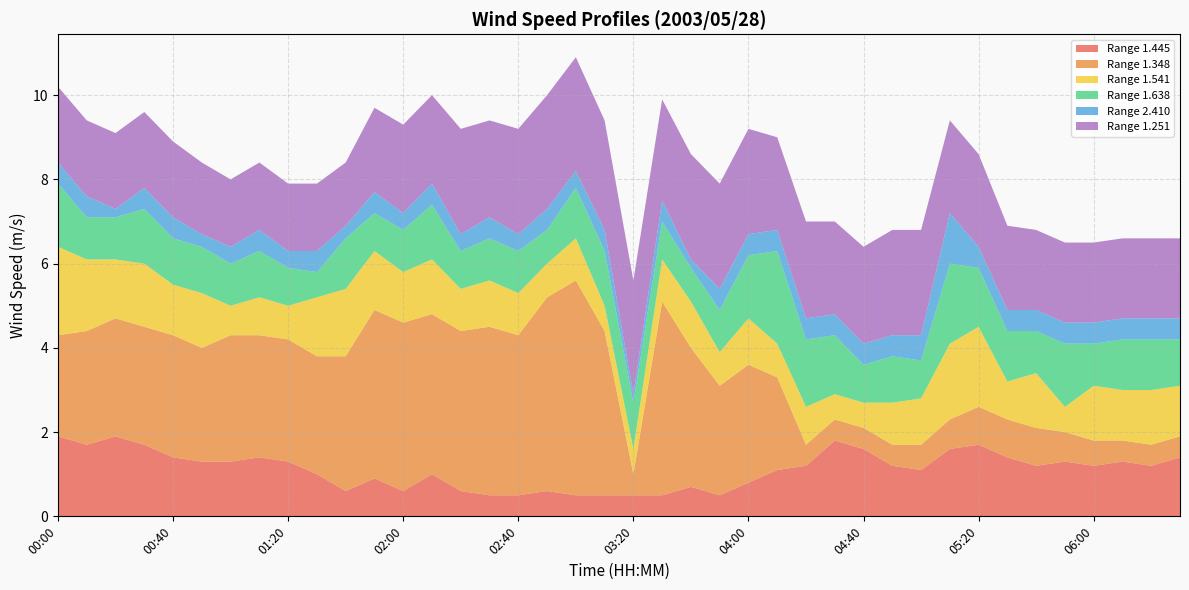

Reading left to right, transcribe all the data shown in this chart.

1.445: 00:00=1.9	00:10=1.7	00:20=1.9	00:30=1.7	00:40=1.4	00:50=1.3	01:00=1.3	01:10=1.4	01:20=1.3	01:30=1.0	01:40=0.6	01:50=0.9	02:00=0.6	02:10=1.0	02:20=0.6	02:30=0.5	02:40=0.5	02:50=0.6	03:00=0.5	03:10=0.5	03:20=0.5	03:30=0.5	03:40=0.7	03:50=0.5	04:00=0.8	04:10=1.1	04:20=1.2	04:30=1.8	04:40=1.6	04:50=1.2	05:00=1.1	05:10=1.6	05:20=1.7	05:30=1.4	05:40=1.2	05:50=1.3	06:00=1.2	06:10=1.3	06:20=1.2	06:30=1.4
1.348: 00:00=2.4	00:10=2.7	00:20=2.8	00:30=2.8	00:40=2.9	00:50=2.7	01:00=3.0	01:10=2.9	01:20=2.9	01:30=2.8	01:40=3.2	01:50=4.0	02:00=4.0	02:10=3.8	02:20=3.8	02:30=4.0	02:40=3.8	02:50=4.6	03:00=5.1	03:10=3.9	03:20=0.5	03:30=4.6	03:40=3.3	03:50=2.6	04:00=2.8	04:10=2.2	04:20=0.5	04:30=0.5	04:40=0.5	04:50=0.5	05:00=0.6	05:10=0.7	05:20=0.9	05:30=0.9	05:40=0.9	05:50=0.7	06:00=0.6	06:10=0.5	06:20=0.5	06:30=0.5
1.541: 00:00=2.1	00:10=1.7	00:20=1.4	00:30=1.5	00:40=1.2	00:50=1.3	01:00=0.7	01:10=0.9	01:20=0.8	01:30=1.4	01:40=1.6	01:50=1.4	02:00=1.2	02:10=1.3	02:20=1.0	02:30=1.1	02:40=1.0	02:50=0.8	03:00=1.0	03:10=0.6	03:20=0.6	03:30=1.0	03:40=1.1	03:50=0.8	04:00=1.1	04:10=0.8	04:20=0.9	04:30=0.6	04:40=0.6	04:50=1.0	05:00=1.1	05:10=1.8	05:20=1.9	05:30=0.9	05:40=1.3	05:50=0.6	06:00=1.3	06:10=1.2	06:20=1.3	06:30=1.2
1.638: 00:00=1.5	00:10=1.0	00:20=1.0	00:30=1.3	00:40=1.1	00:50=1.1	01:00=1.0	01:10=1.1	01:20=0.9	01:30=0.6	01:40=1.2	01:50=0.9	02:00=1.0	02:10=1.3	02:20=0.9	02:30=1.0	02:40=1.0	02:50=0.8	03:00=1.2	03:10=1.3	03:20=1.1	03:30=0.9	03:40=0.8	03:50=1.0	04:00=1.5	04:10=2.2	04:20=1.6	04:30=1.4	04:40=0.9	04:50=1.1	05:00=0.9	05:10=1.9	05:20=1.4	05:30=1.2	05:40=1.0	05:50=1.5	06:00=1.0	06:10=1.2	06:20=1.2	06:30=1.1
2.410: 00:00=0.5	00:10=0.5	00:20=0.2	00:30=0.5	00:40=0.5	00:50=0.3	01:00=0.4	01:10=0.5	01:20=0.4	01:30=0.5	01:40=0.3	01:50=0.5	02:00=0.4	02:10=0.5	02:20=0.4	02:30=0.5	02:40=0.4	02:50=0.5	03:00=0.4	03:10=0.5	03:20=0.2	03:30=0.5	03:40=0.2	03:50=0.5	04:00=0.5	04:10=0.5	04:20=0.5	04:30=0.5	04:40=0.5	04:50=0.5	05:00=0.6	05:10=1.2	05:20=0.5	05:30=0.5	05:40=0.5	05:50=0.5	06:00=0.5	06:10=0.5	06:20=0.5	06:30=0.5
1.251: 00:00=1.8	00:10=1.8	00:20=1.8	00:30=1.8	00:40=1.8	00:50=1.7	01:00=1.6	01:10=1.6	01:20=1.6	01:30=1.6	01:40=1.5	01:50=2.0	02:00=2.1	02:10=2.1	02:20=2.5	02:30=2.3	02:40=2.5	02:50=2.7	03:00=2.7	03:10=2.6	03:20=2.7	03:30=2.4	03:40=2.5	03:50=2.5	04:00=2.5	04:10=2.2	04:20=2.3	04:30=2.2	04:40=2.3	04:50=2.5	05:00=2.5	05:10=2.2	05:20=2.2	05:30=2.0	05:40=1.9	05:50=1.9	06:00=1.9	06:10=1.9	06:20=1.9	06:30=1.9